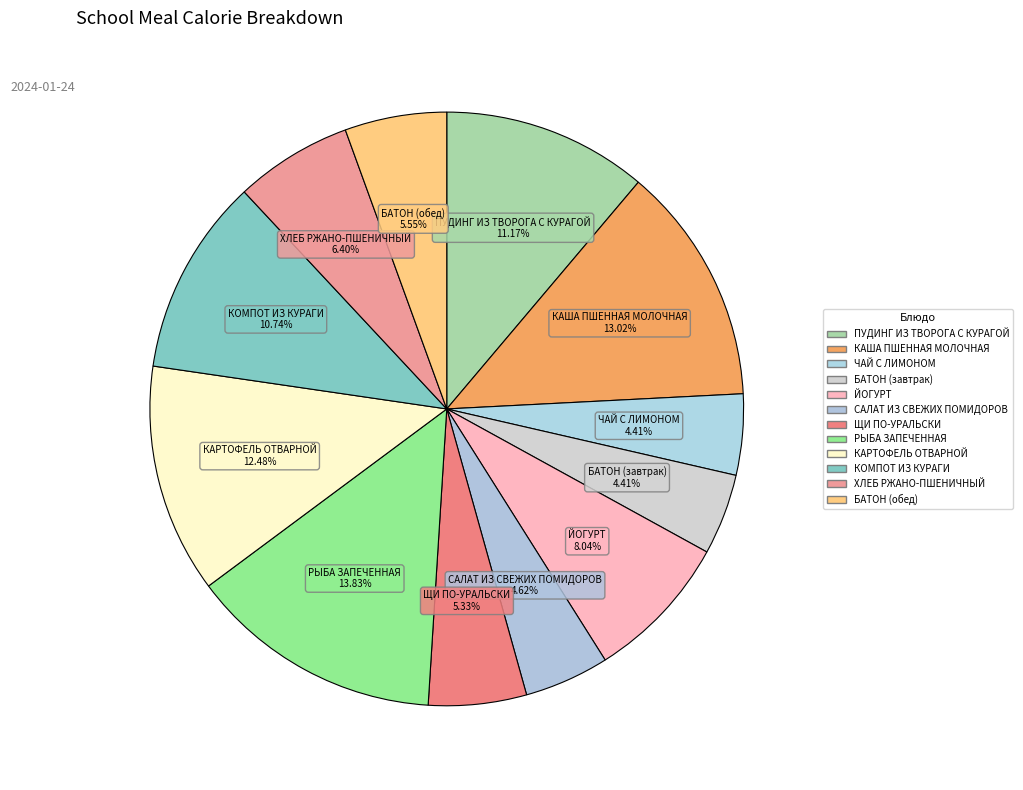

What percentage is the КАРТОФЕЛЬ ОТВАРНОЙ slice, to the nearest percent?

12%